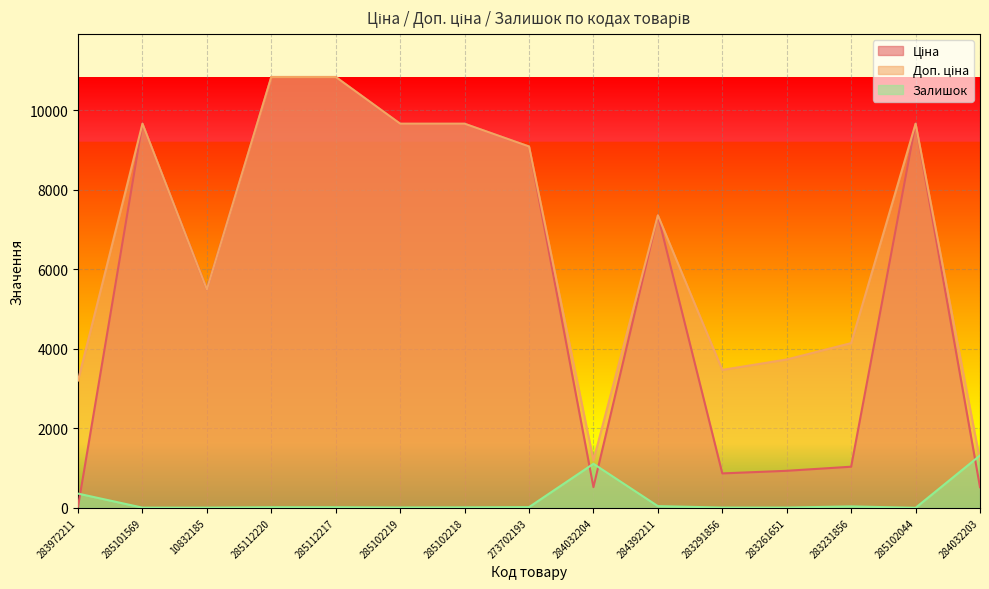

Which has a higher value, 283231856 or 285102219?

285102219